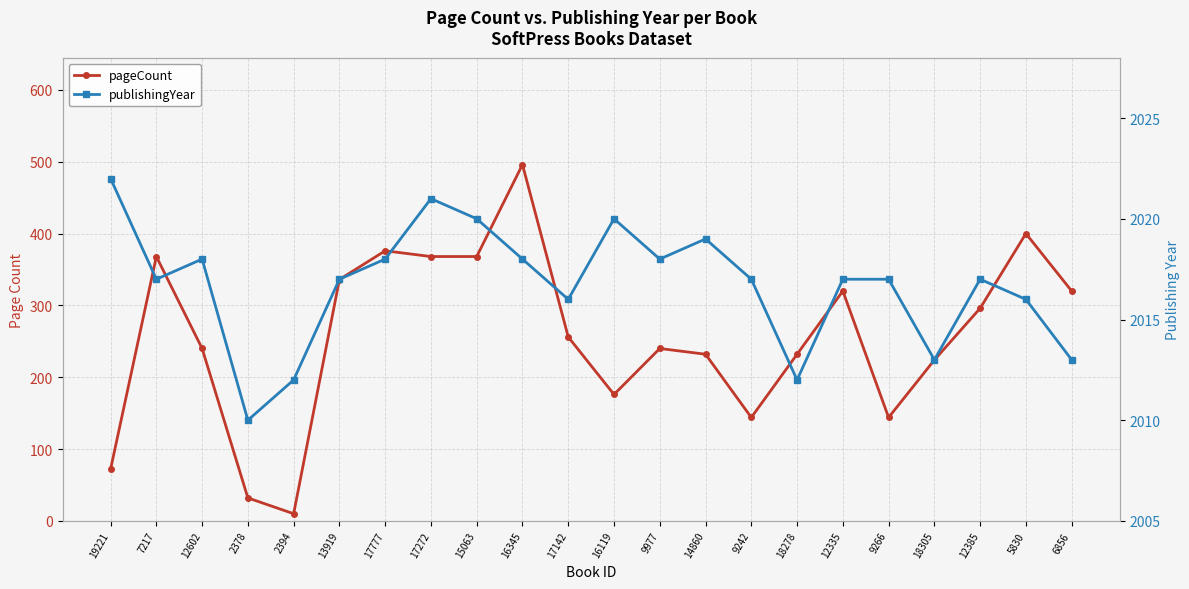

What is the difference between the second highest and minimum values in the pageCount series?

390